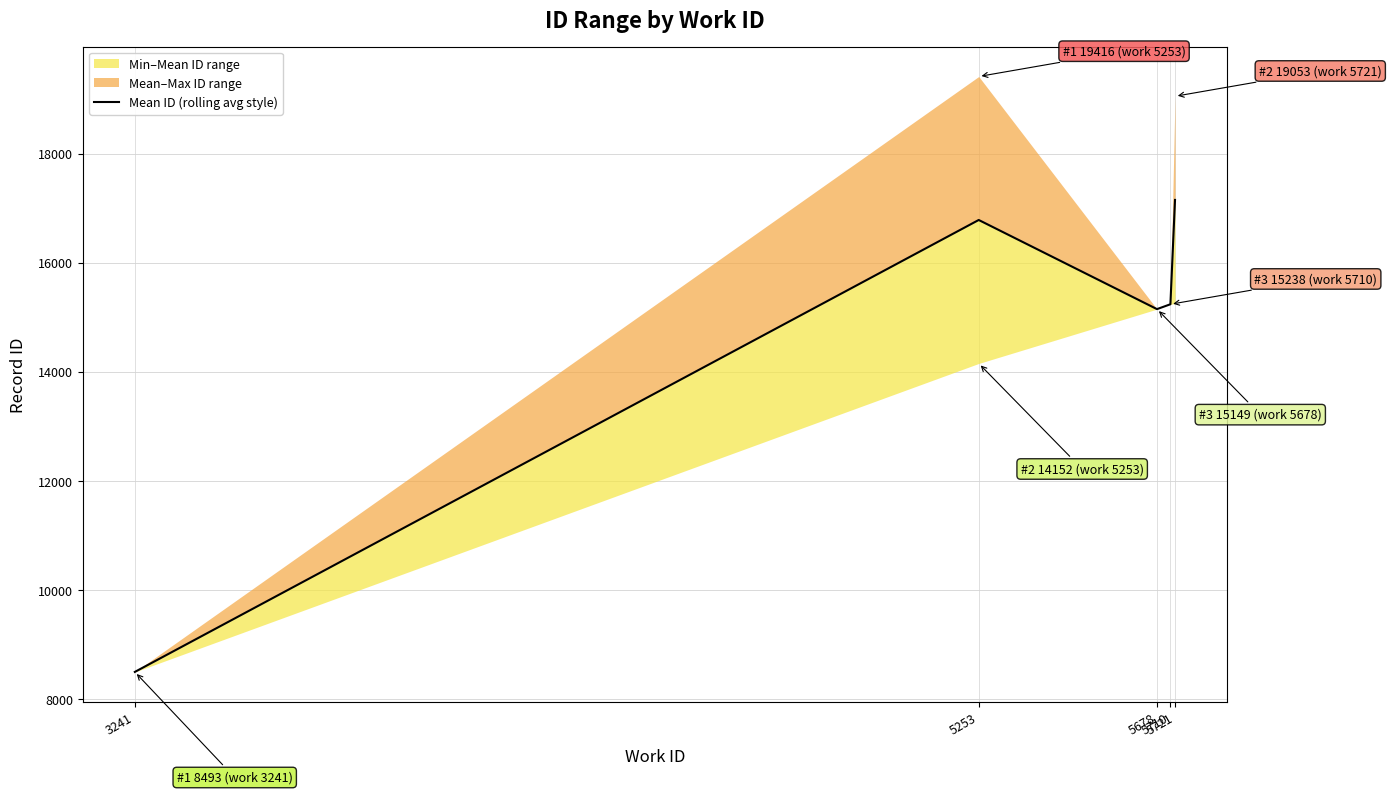

The value at 5710 is 8440. True or false?

False